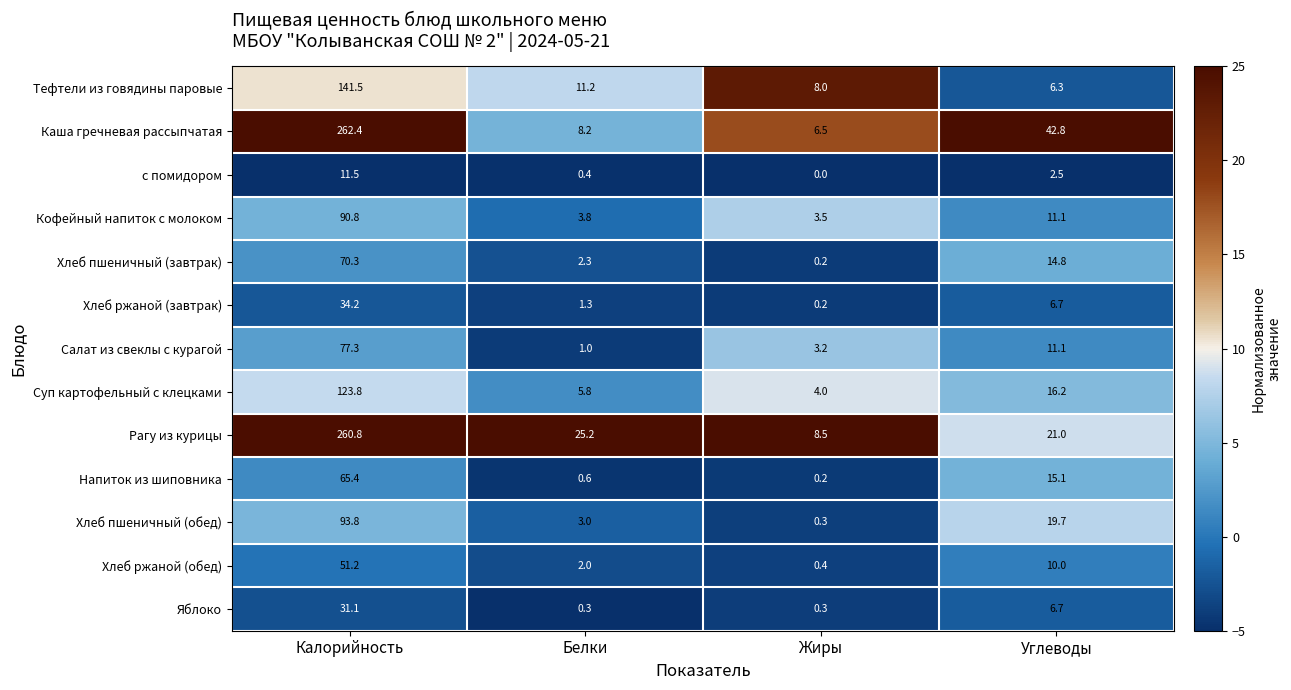

Count the number of data series in this chart.

13